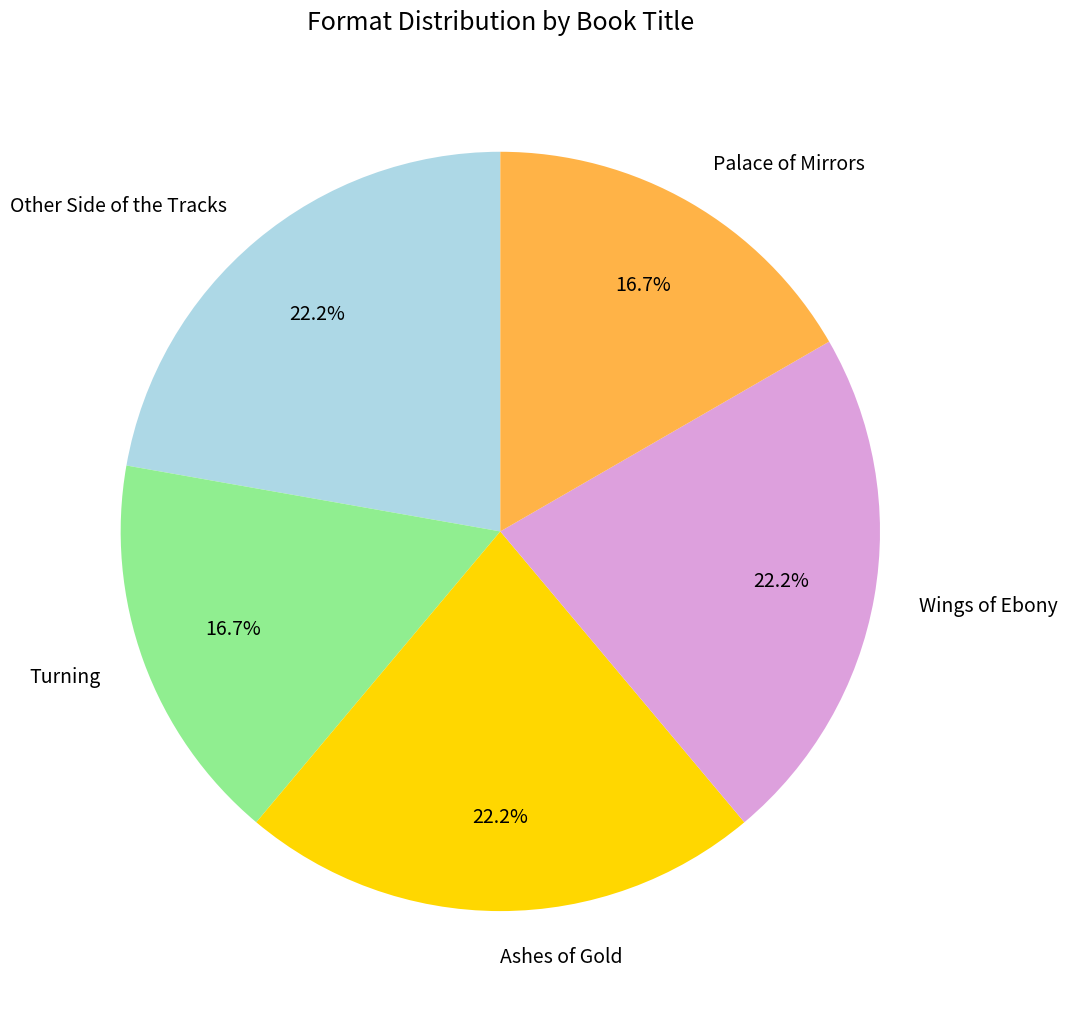

Count the number of slices in the pie.

5